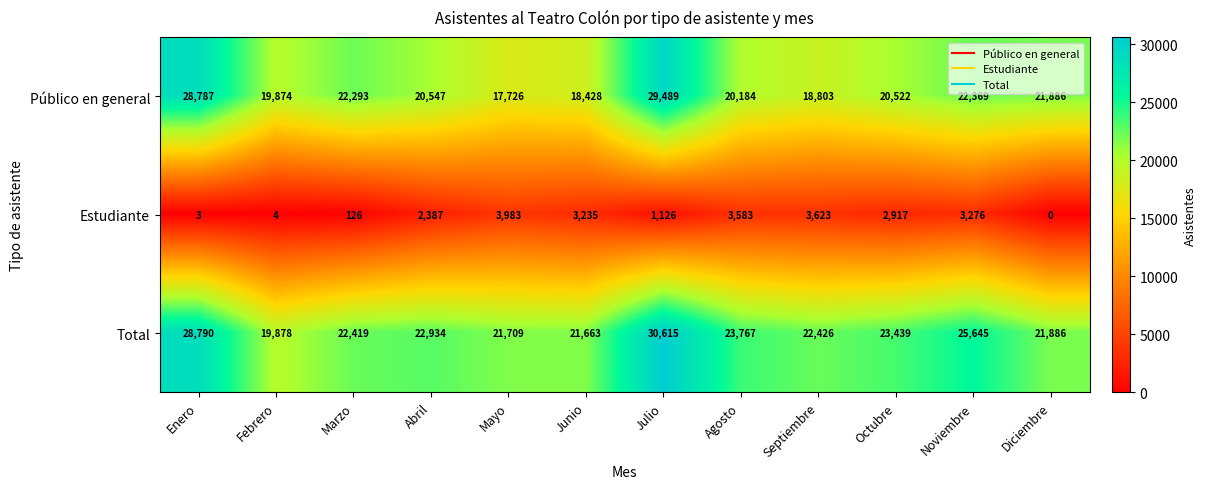

True or false: Estudiante has a value of 3235 at Junio.

True